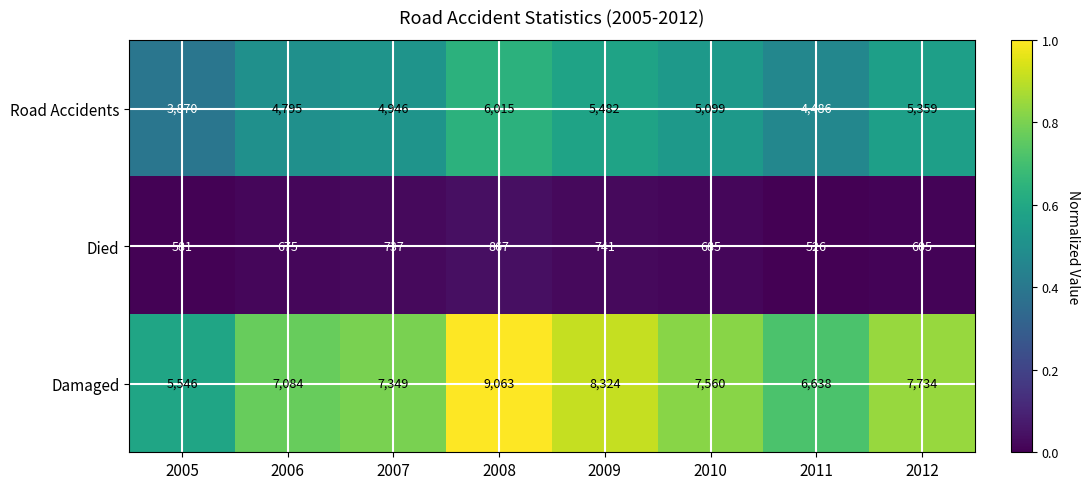

Reading left to right, list all the values displayed in this chart.

Road Accidents: 2005=3870	2006=4795	2007=4946	2008=6015	2009=5482	2010=5099	2011=4486	2012=5359
Died: 2005=581	2006=675	2007=737	2008=867	2009=741	2010=685	2011=526	2012=605
Damaged: 2005=5546	2006=7084	2007=7349	2008=9063	2009=8324	2010=7560	2011=6638	2012=7734